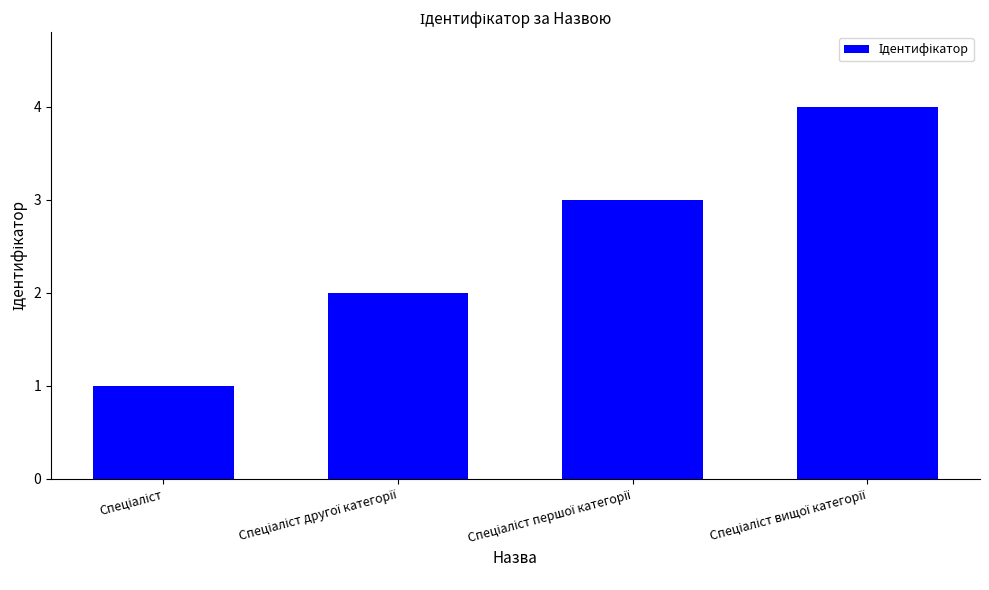

What is the sum of all values?

10